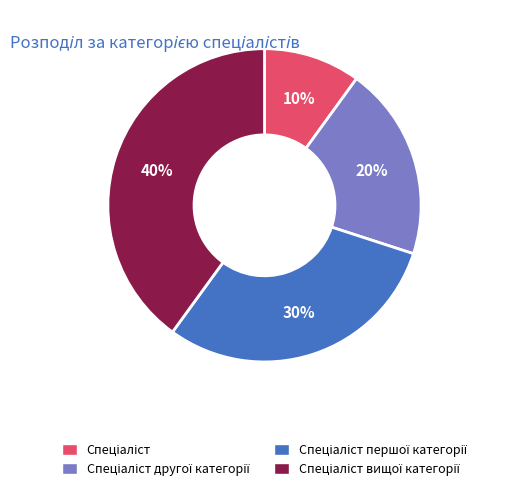

To the nearest percent, what is the average slice percentage?

25%